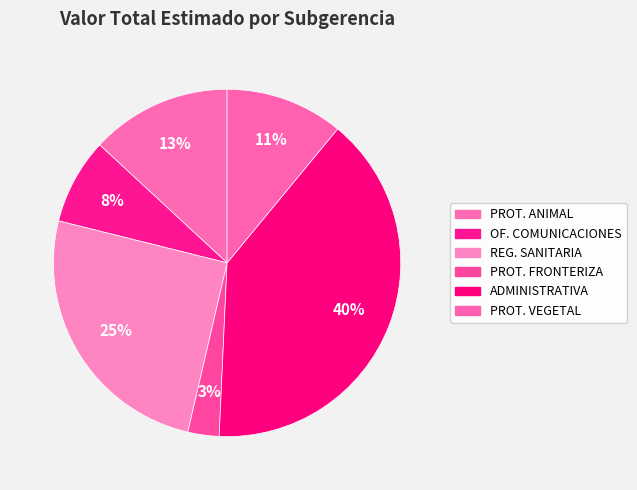

How many segments does this pie chart have?

6